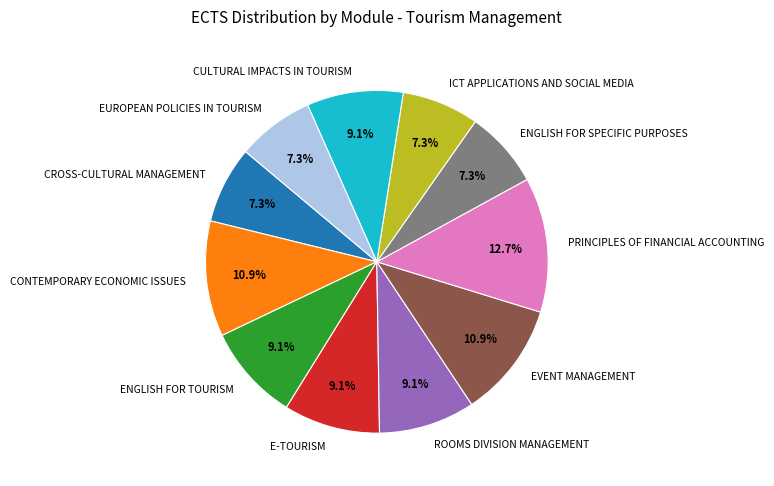

What percentage is the PRINCIPLES OF FINANCIAL ACCOUNTING slice, to the nearest percent?

13%